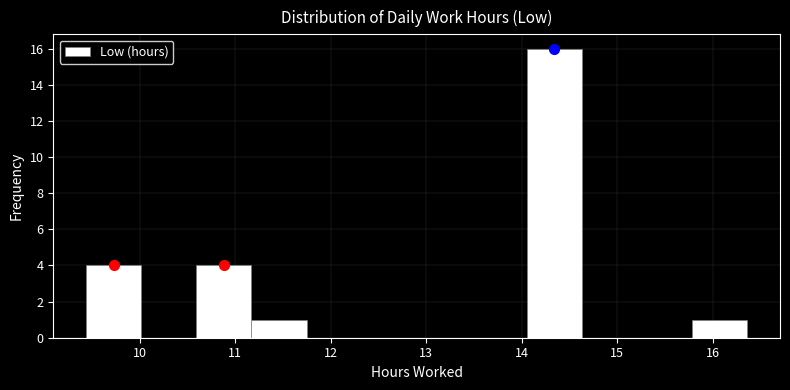

How tall is the bar that spans 14.1 to 14.6 on the x-axis? Neither the bar edges nor the heights are printed on the chart, so give them approximately, as read against the axes.

16